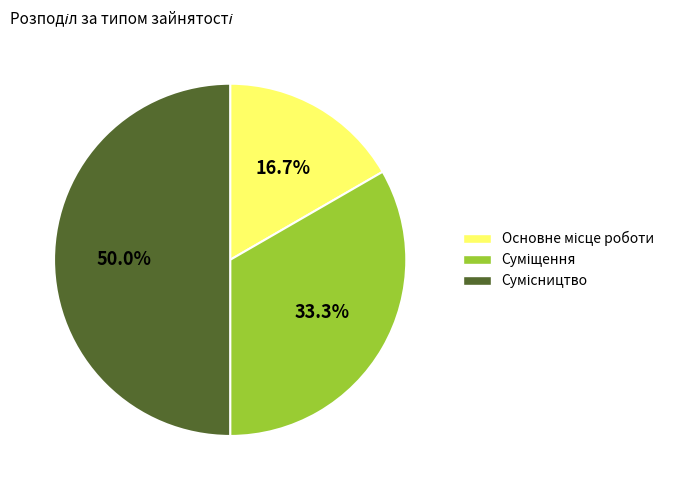

Between Основне місце роботи and Сумісництво, which is larger?

Сумісництво